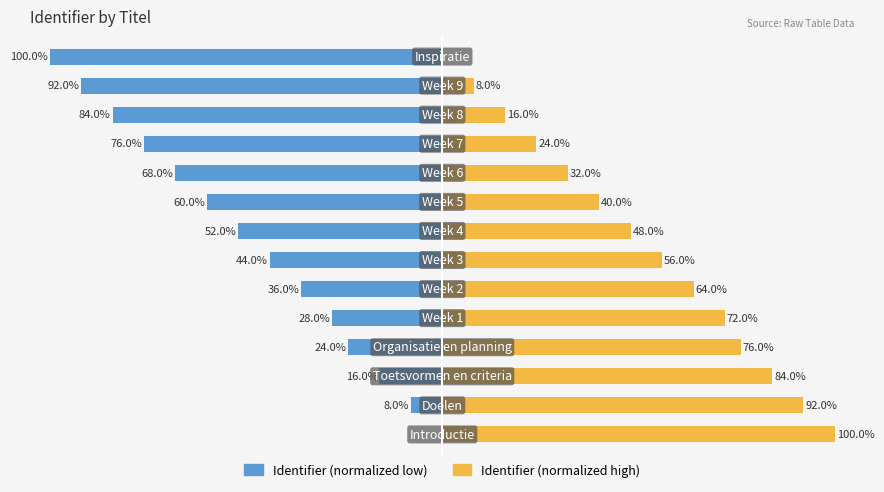

What are all the series names shown in the legend?

Identifier (normalized low), Identifier (normalized high)